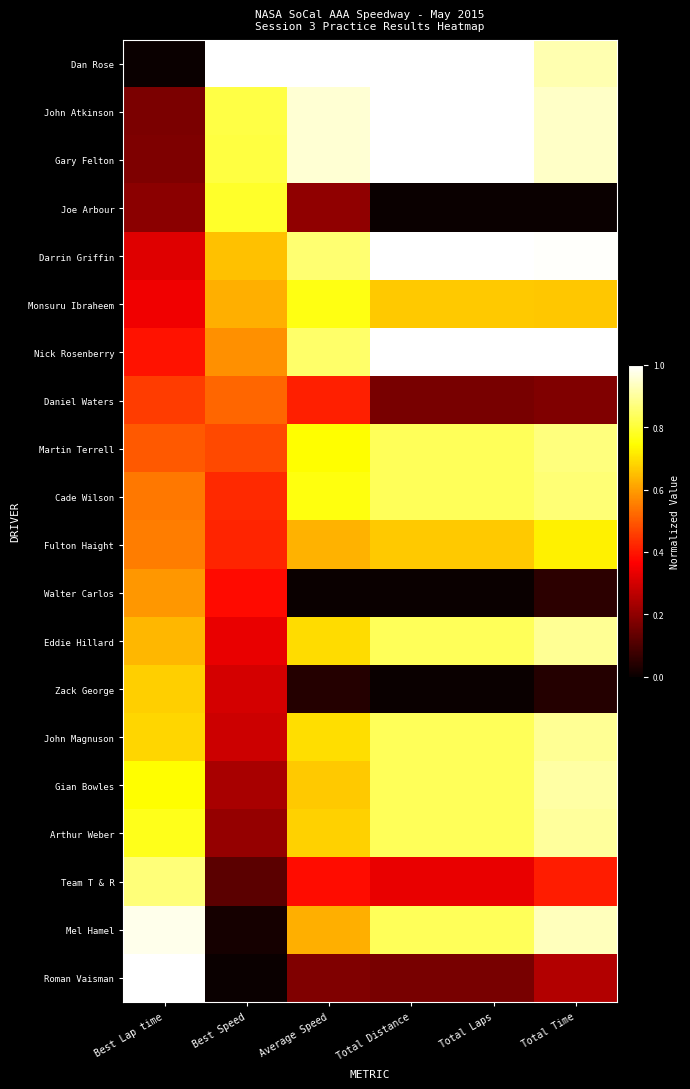

Between Average Speed and Total Time, which series saw the biggest shift?

Mel Hamel